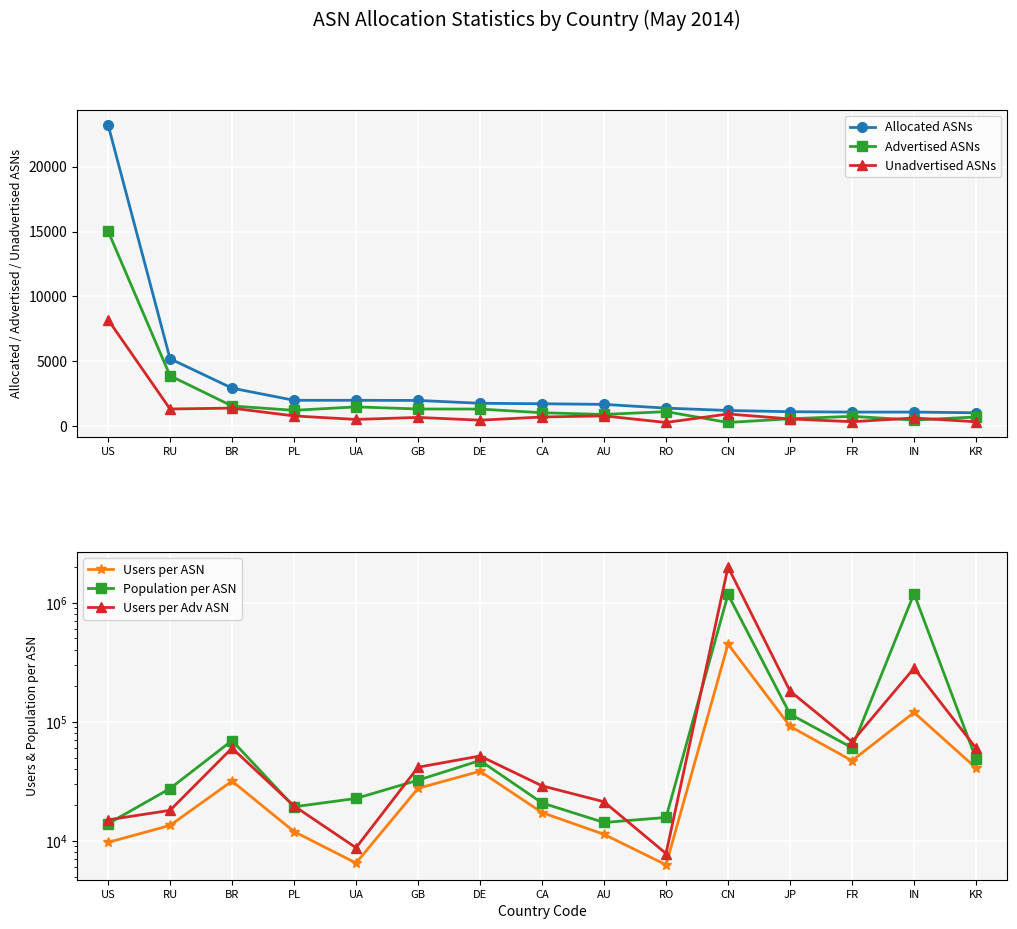

Read the Allocated ASNs value at US.

23245